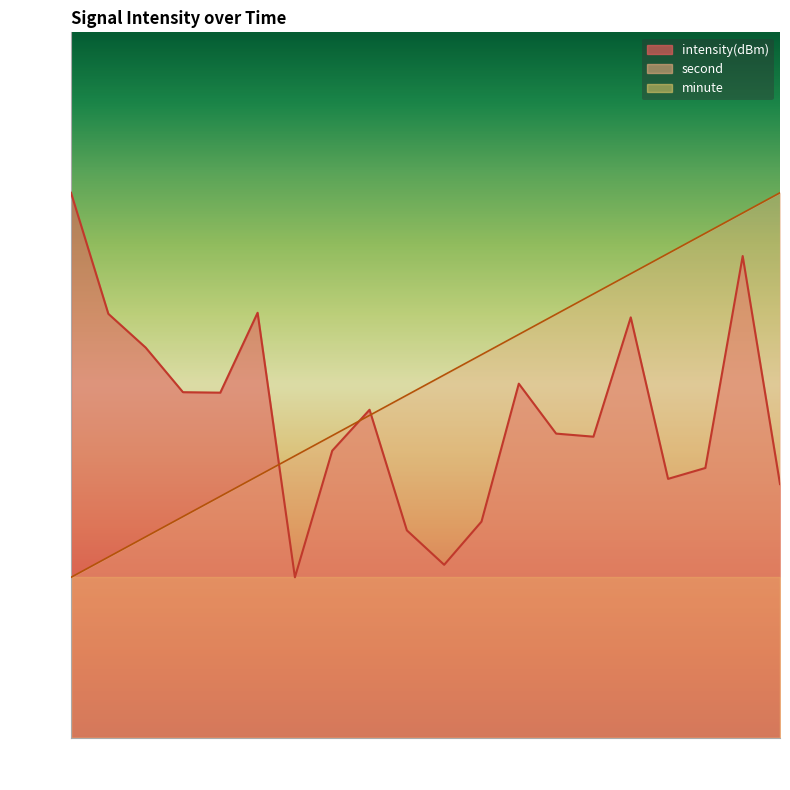

Is it true that intensity(dBm) equals -120.5 at 2?

True